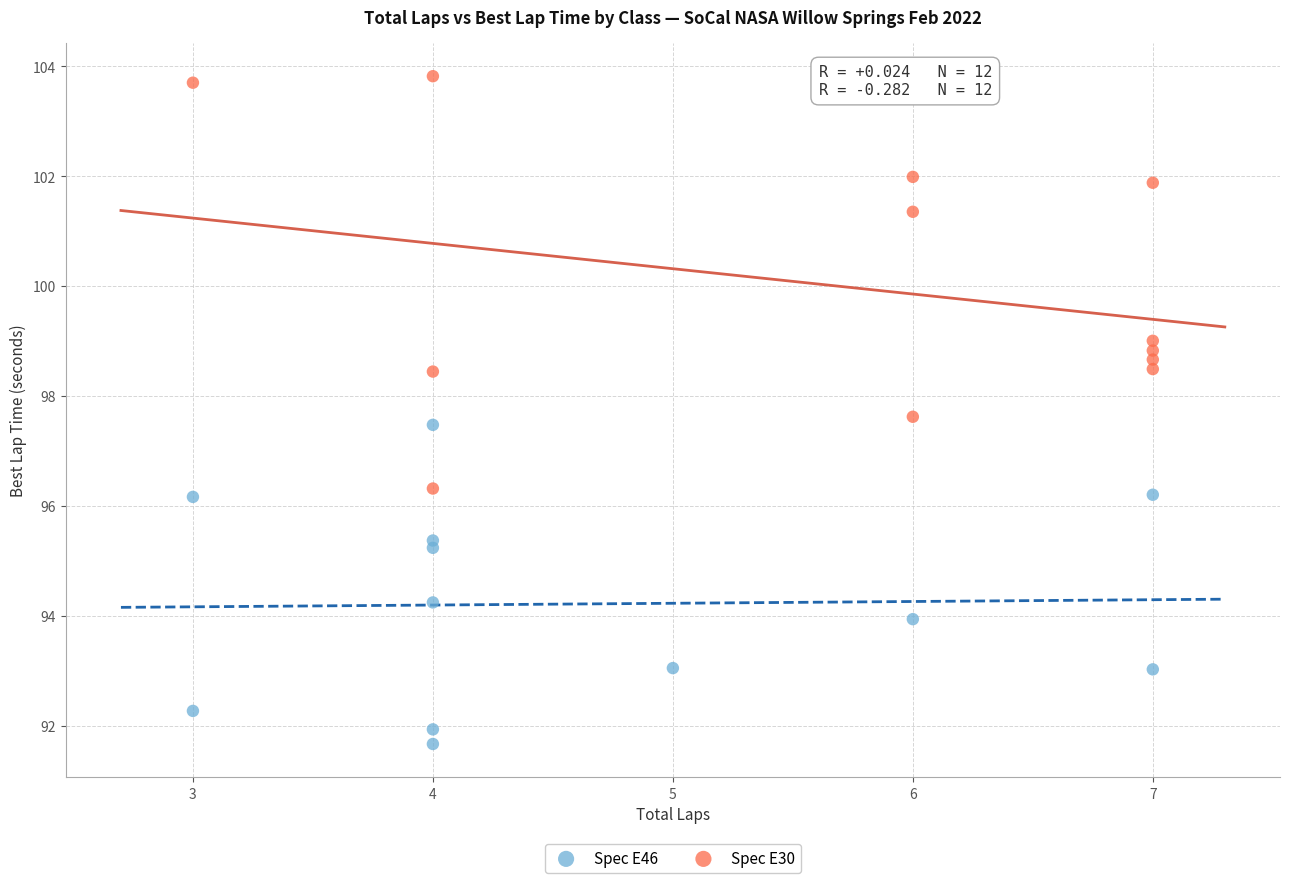

Which series has the largest Y range (max minus min)?

Spec E30